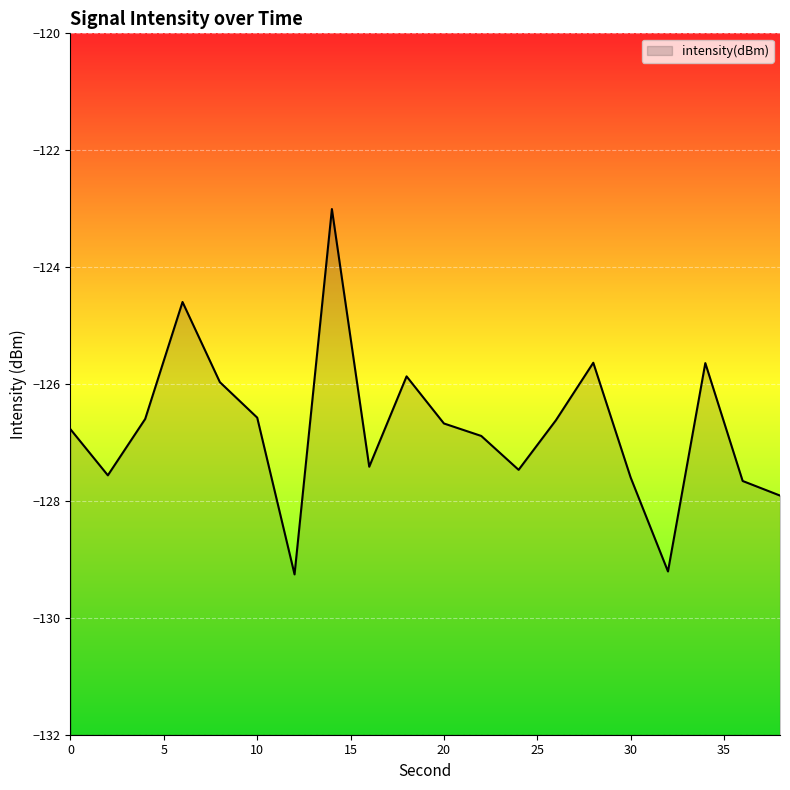

Where does the data first go above -126?

6